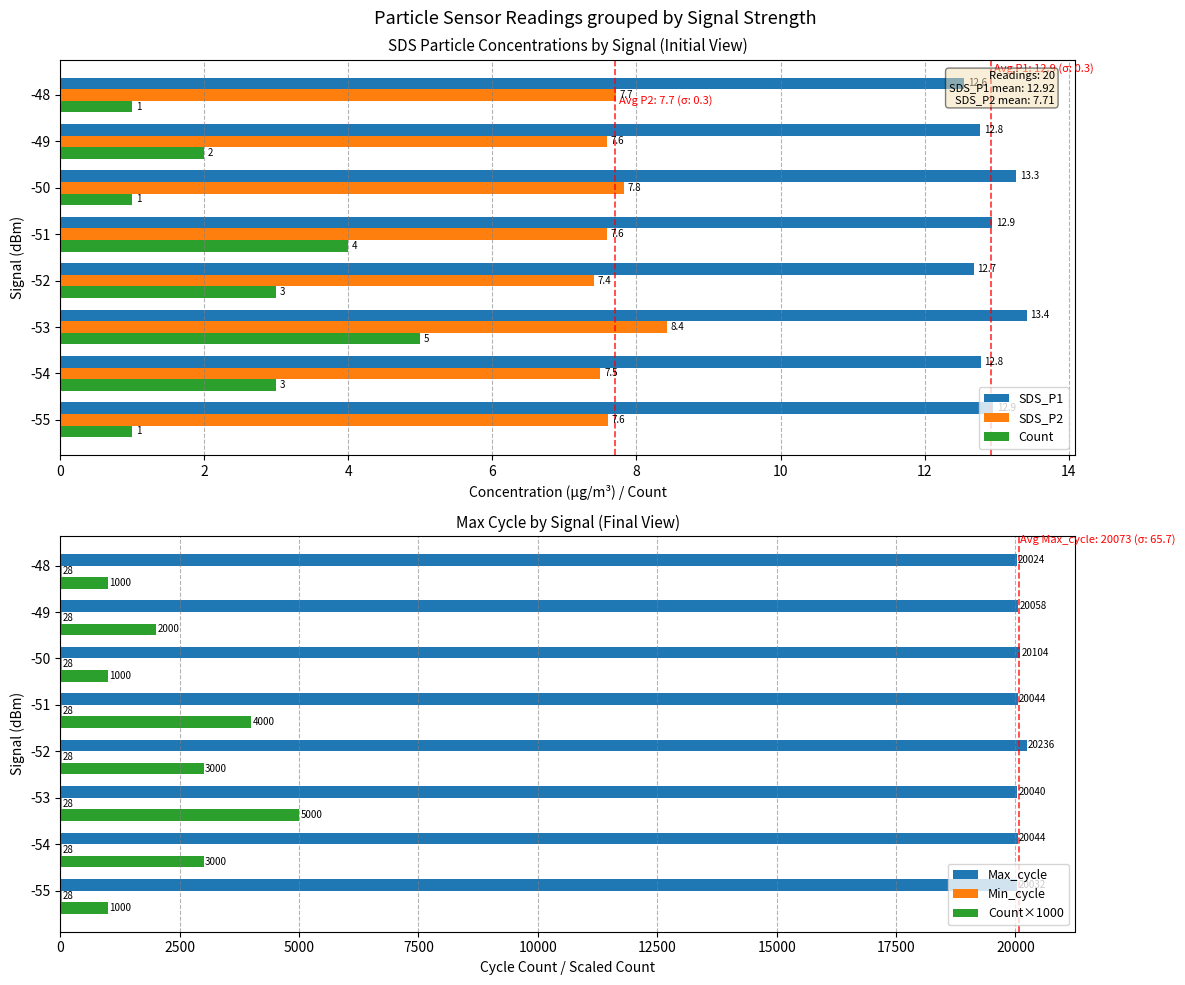

Is it true that Count×1000 equals 2000.0 at -49?

True